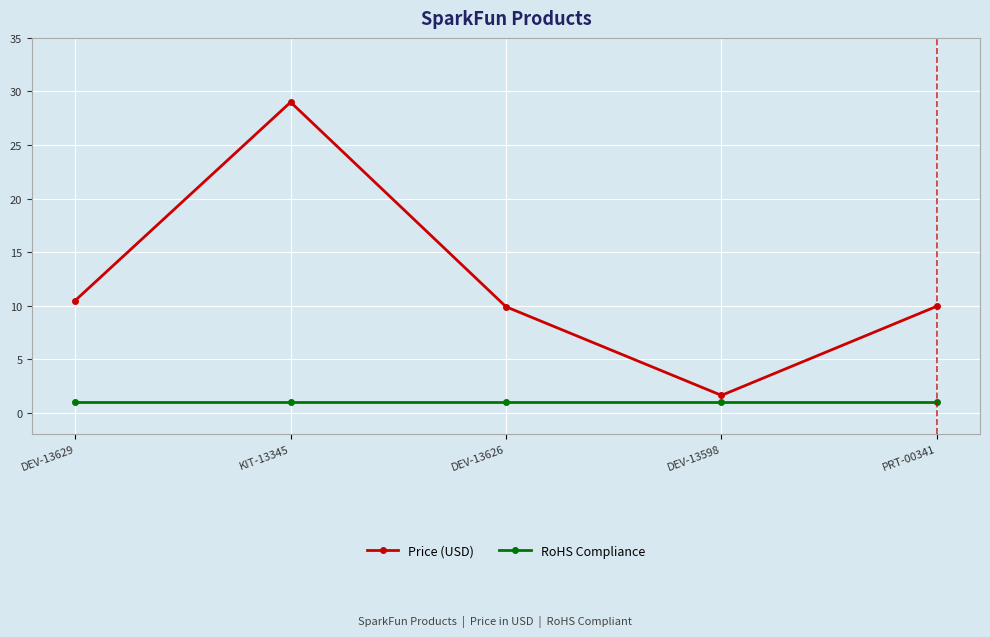

The value of Price (USD) at DEV-13626 is 9.9. True or false?

True